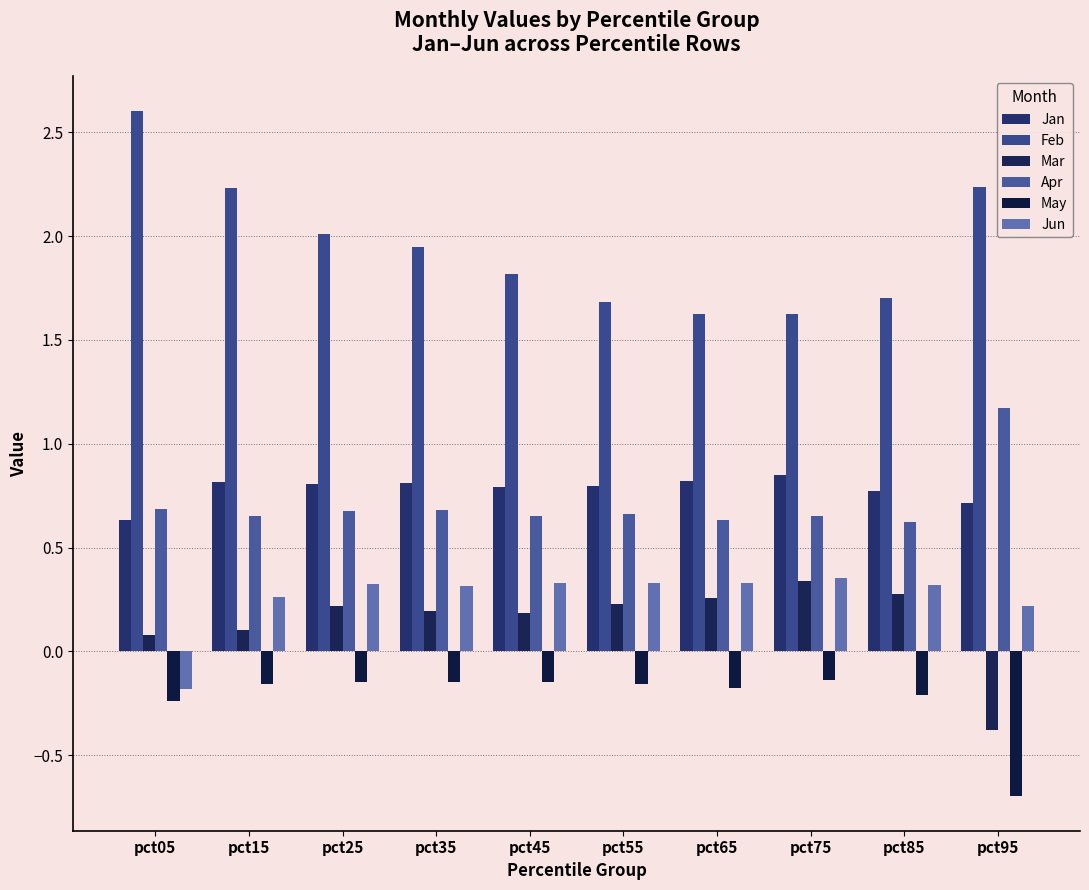

What is the difference between the maximum and minimum values in the May series?

0.6